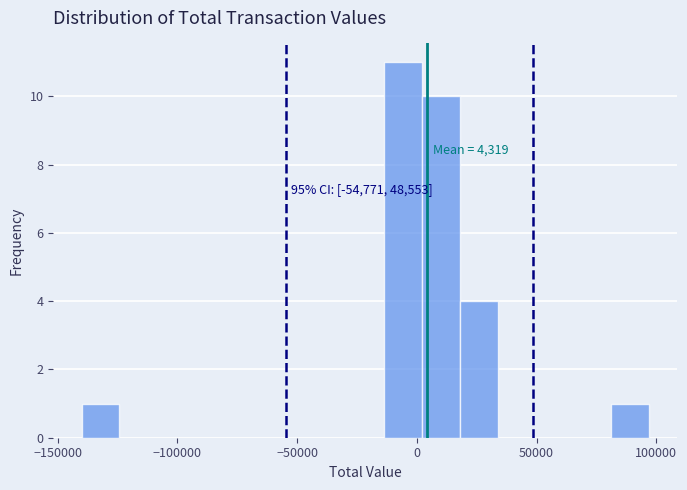

Around what value on the x-axis is the tallest bar? Give the approximate position of its centre, as read against the axis.

-5000